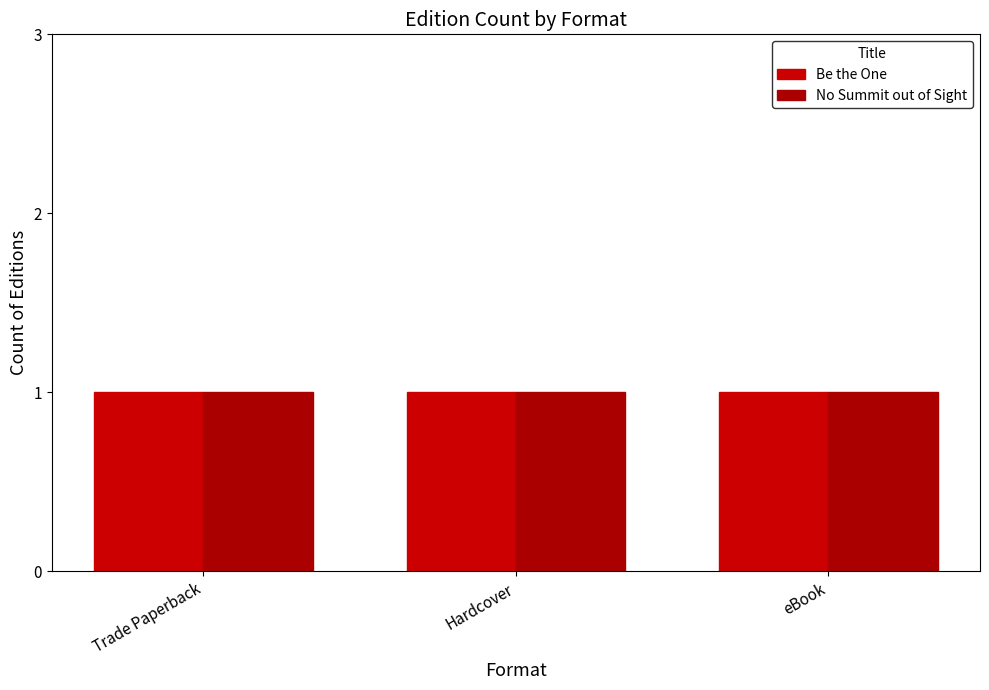

Which series has the largest total across all categories?

Be the One